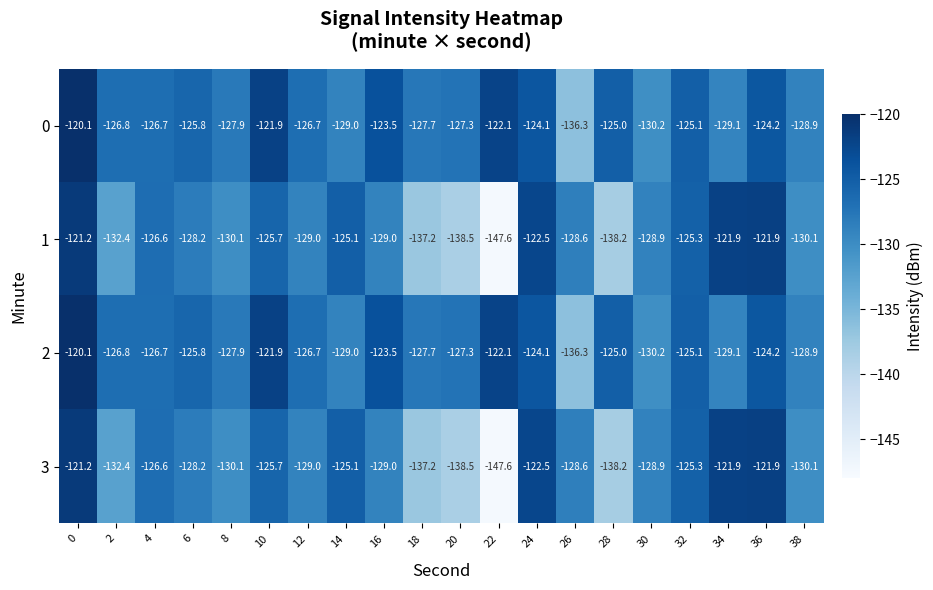

What is the difference between the second highest and second lowest values in the 0 series?

8.3